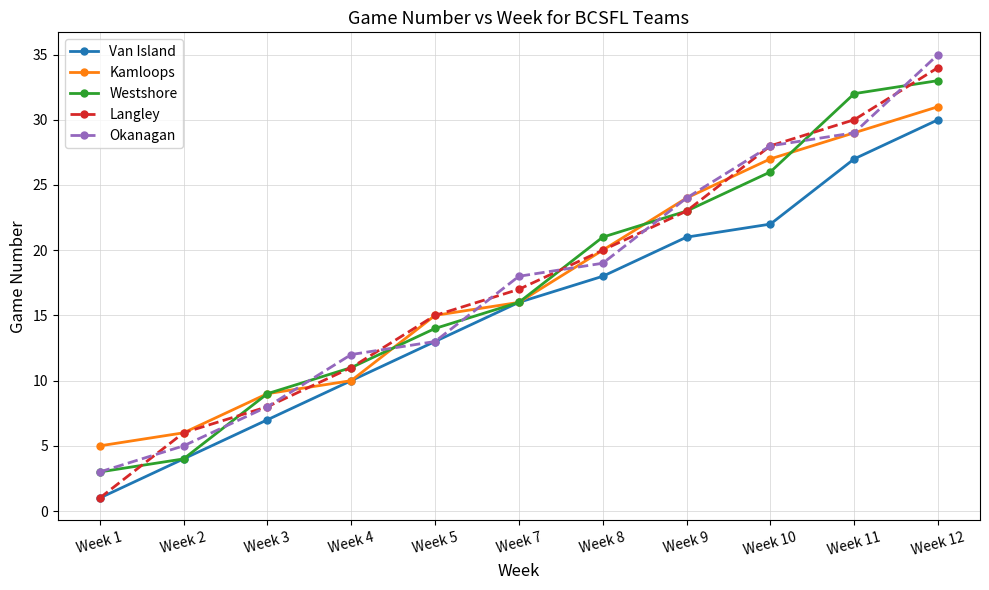

True or false: Langley has more than 0 points higher than both neighbors.

False